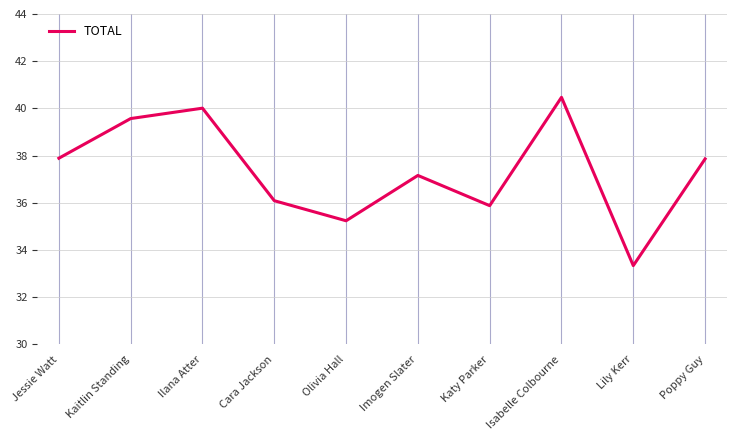

What is the minimum value shown in the chart?

33.3